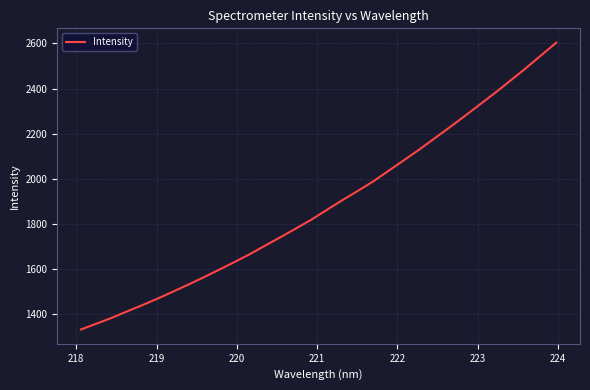

What is the greatest value displayed?

2603.6